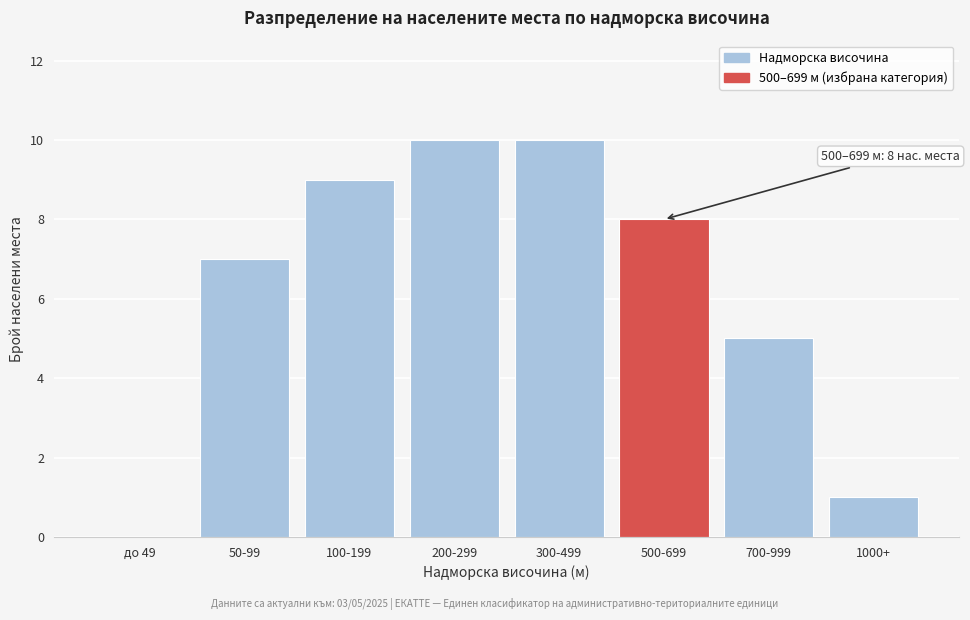

Reading left to right, what are all the values shown in this chart?

до 49=0	50-99=7	100-199=9	200-299=10	300-499=10	500-699=8	700-999=5	1000+=1